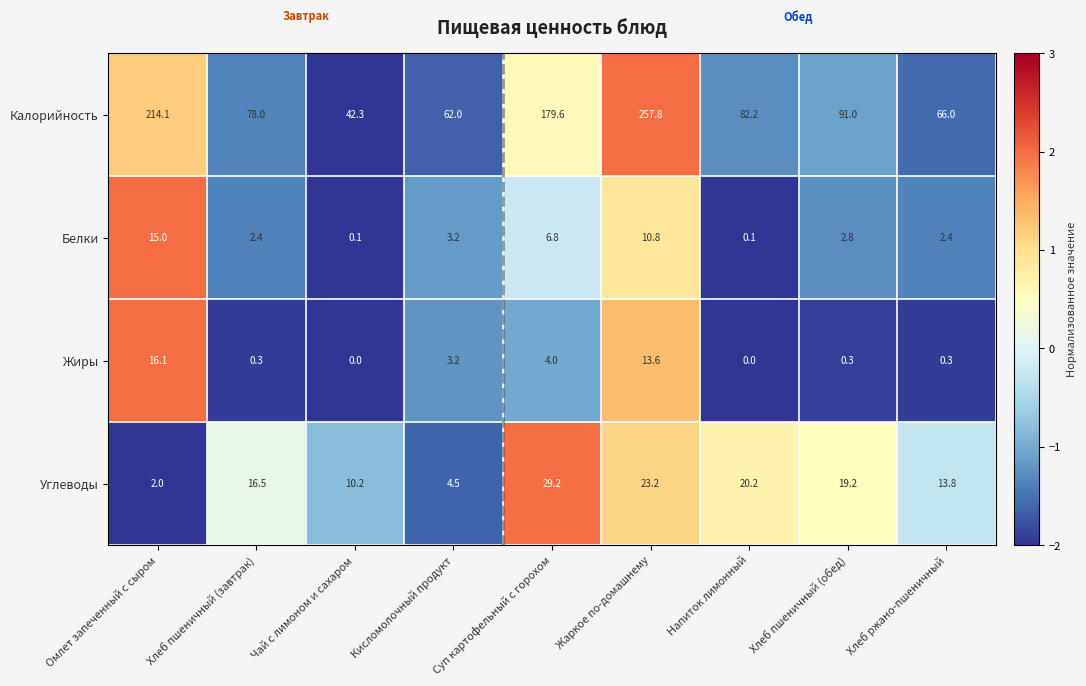

Read the Калорийность value at Хлеб пшеничный (обед).

91.0